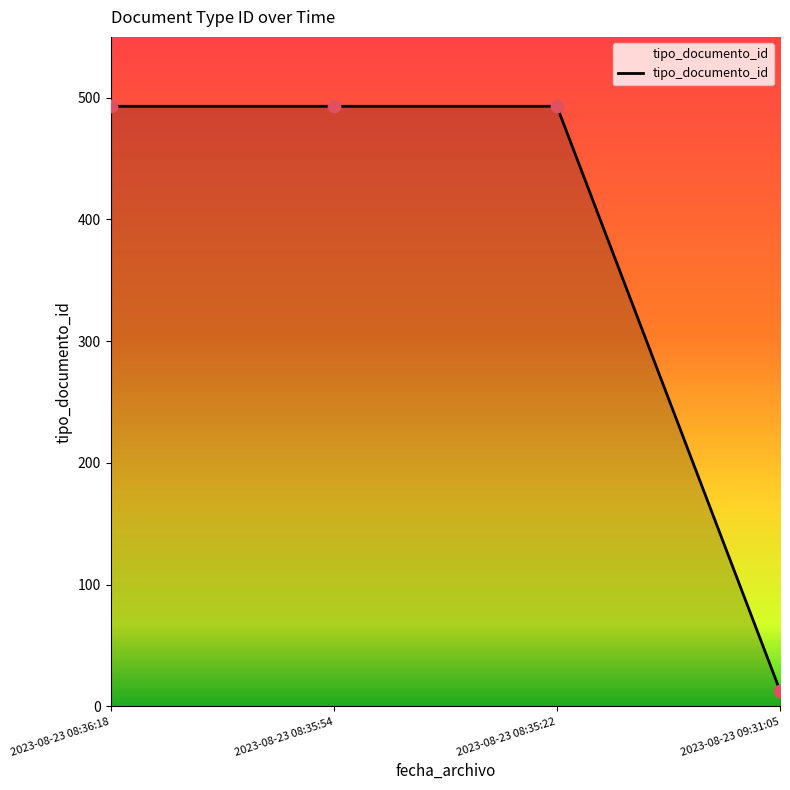

Approximately how many times larger is the value at 2023-08-23 08:35:22 compared to 2023-08-23 09:31:05?

37.9